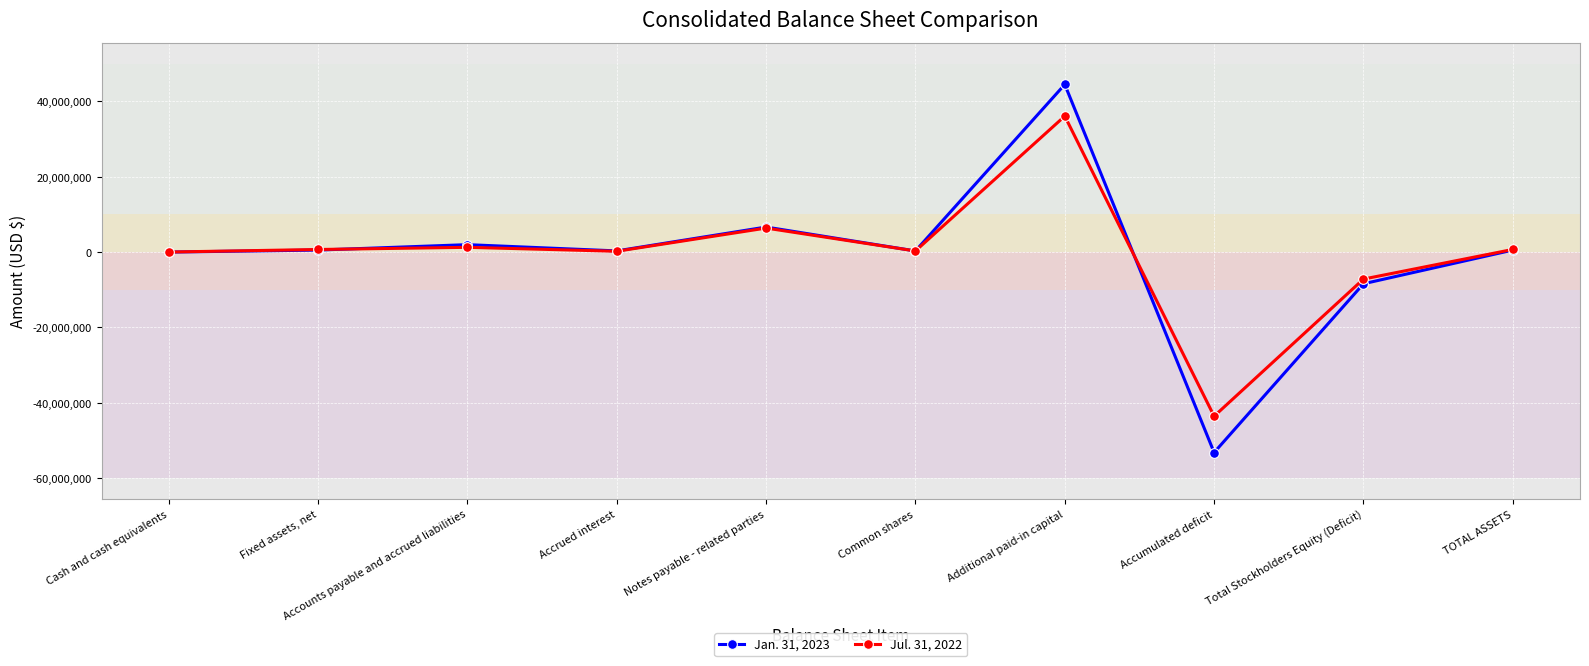

The value of Jul. 31, 2022 at Additional paid-in capital is 36070822. True or false?

True